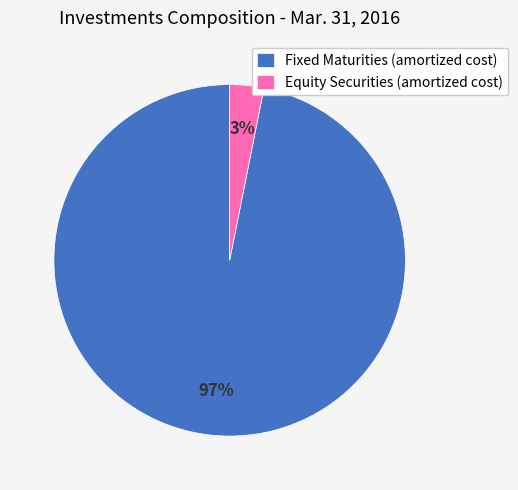

How many slices are in this pie chart?

2